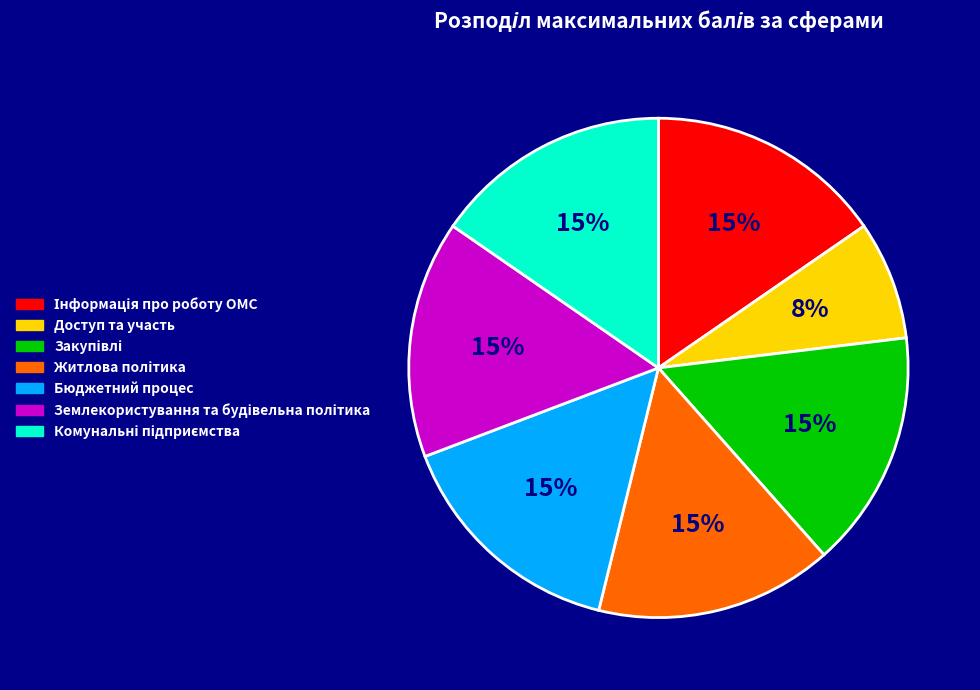

What is the smallest slice in the pie chart?

Доступ та участь